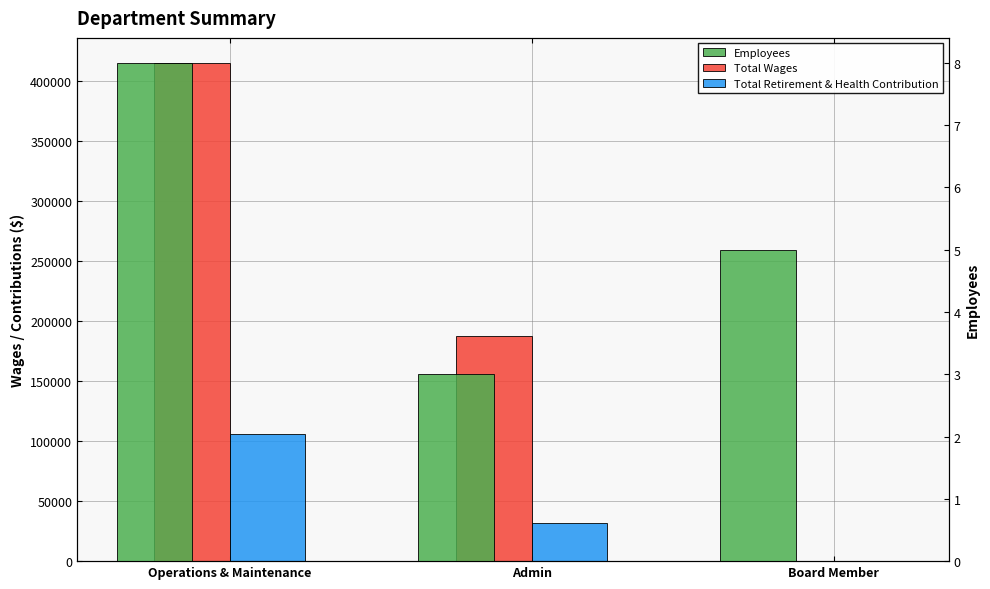

Which category has the lowest value across all series?

Board Member